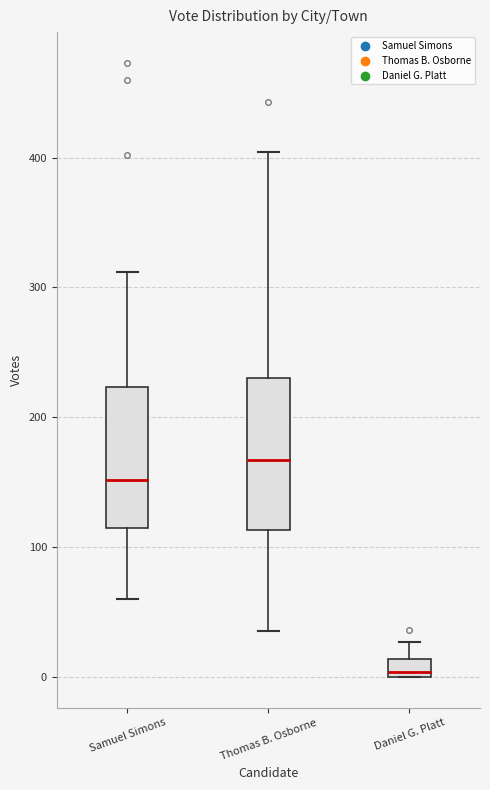

Which box has the lowest median line?

Daniel G. Platt